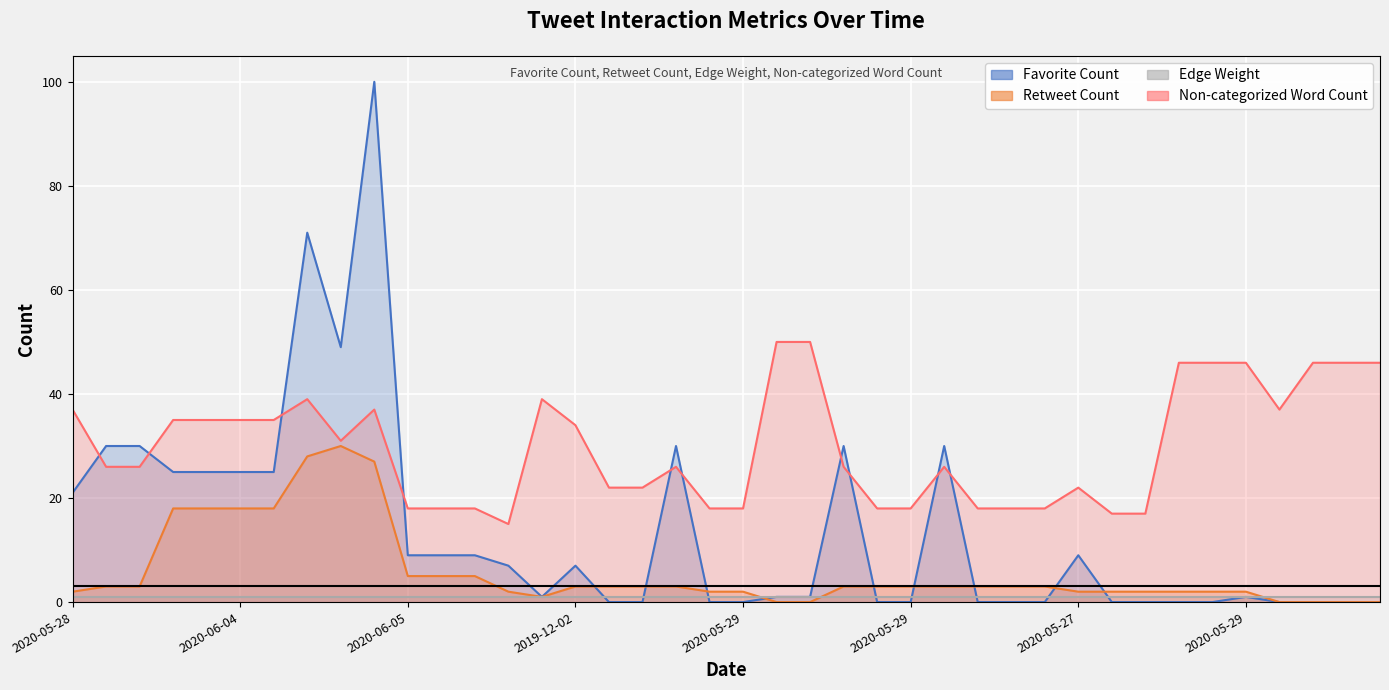

What is the maximum value for Favorite Count?

100